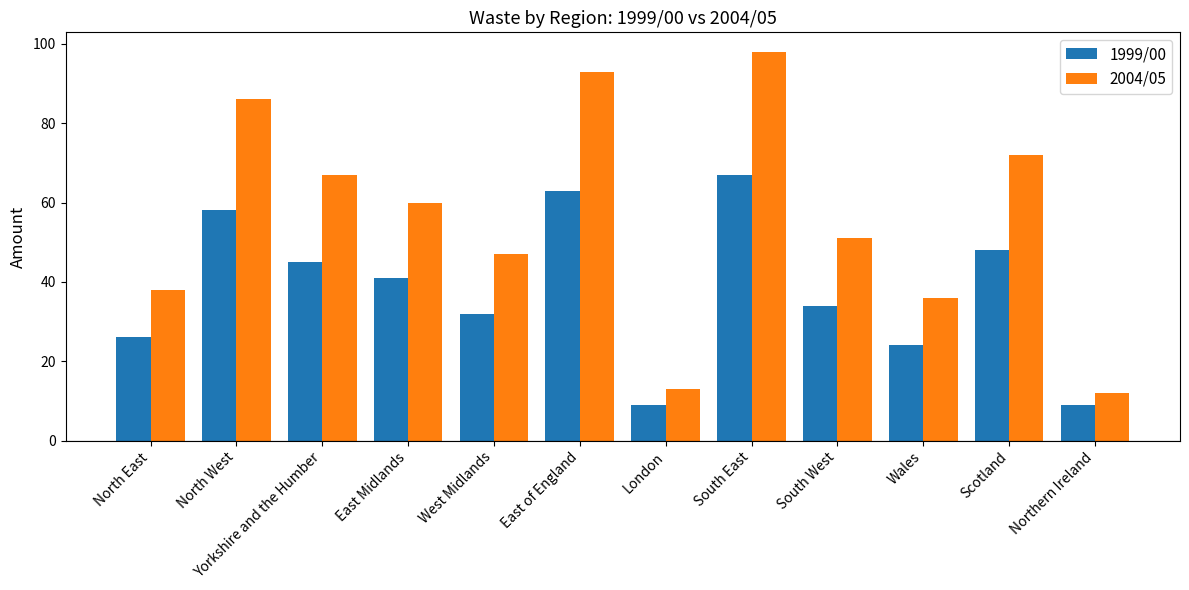

What is the maximum value shown in the chart?

98